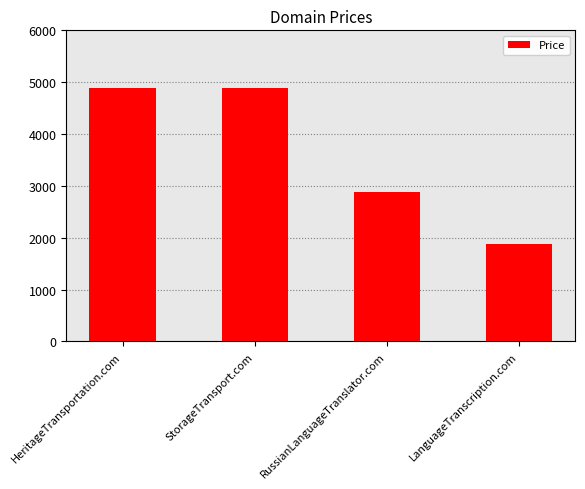

What is the label of the 1st bar from the right?

LanguageTranscription.com